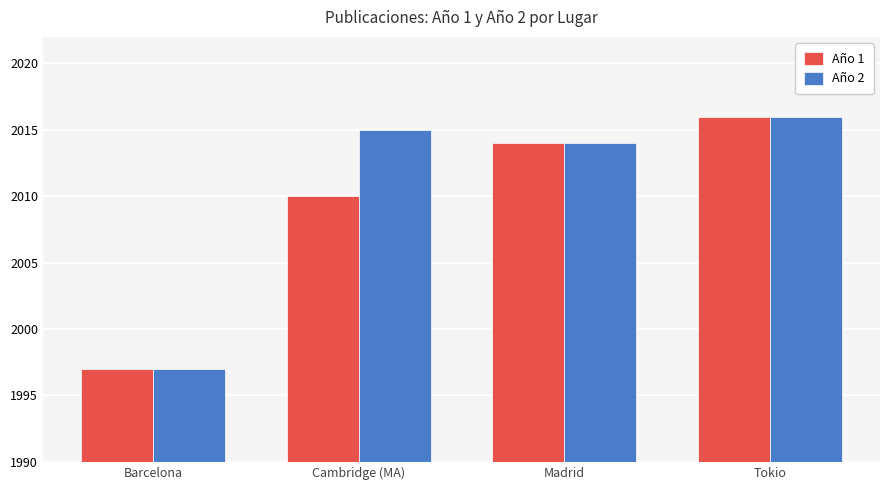

What is the total value across all series at Madrid?

4028